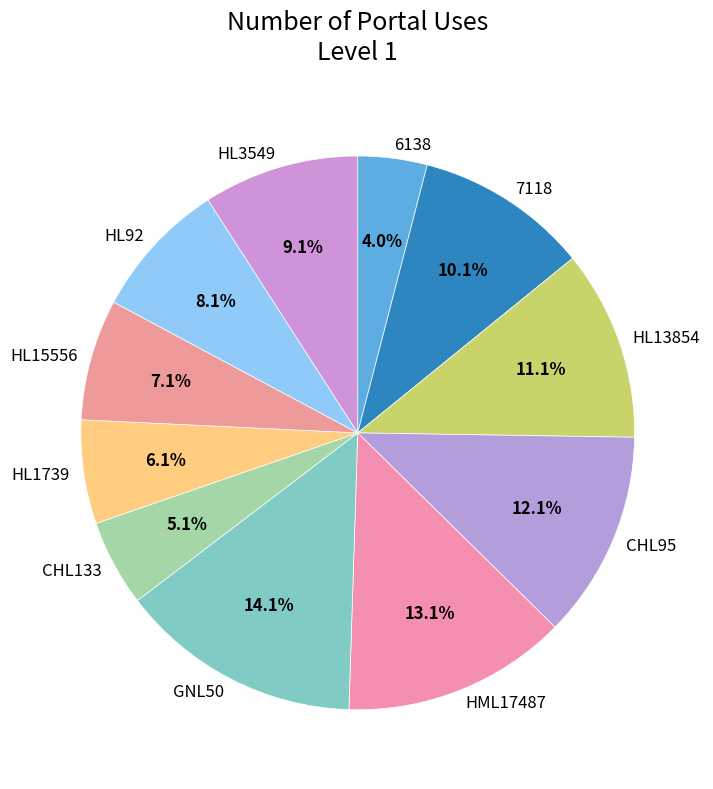

What is the ratio of the value at 7118 to the value at HML17487?

0.8